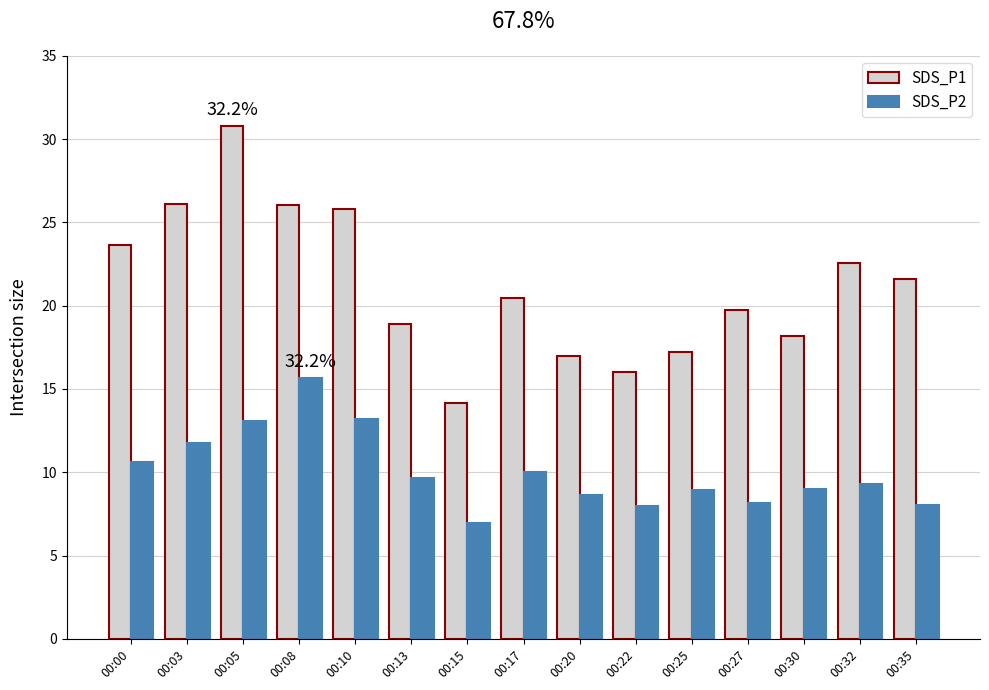

Rank the series by their maximum value, from lowest to highest.

SDS_P2, SDS_P1